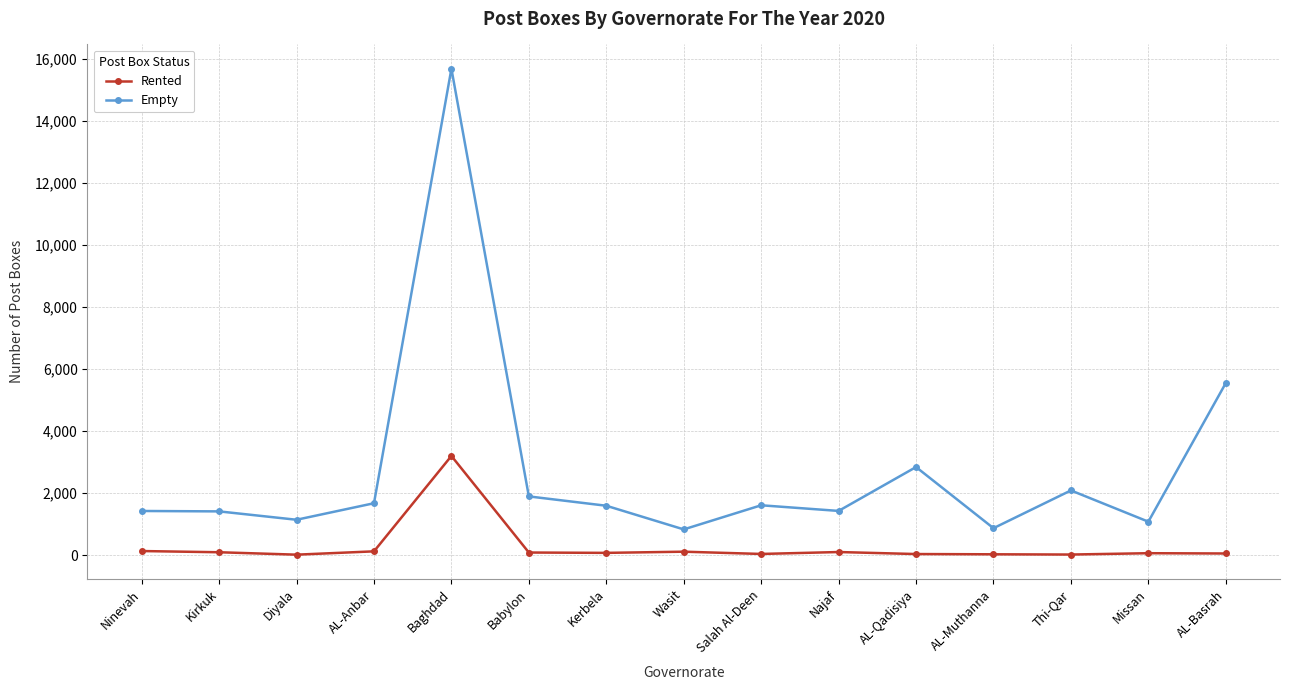

Read the Empty value at Ninevah.

1421